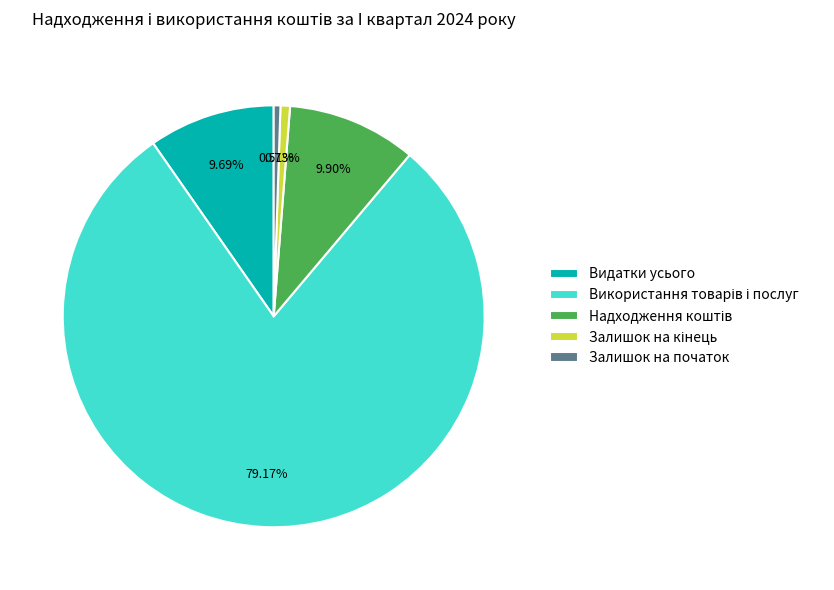

Is Залишок на початок the majority of the pie?

No